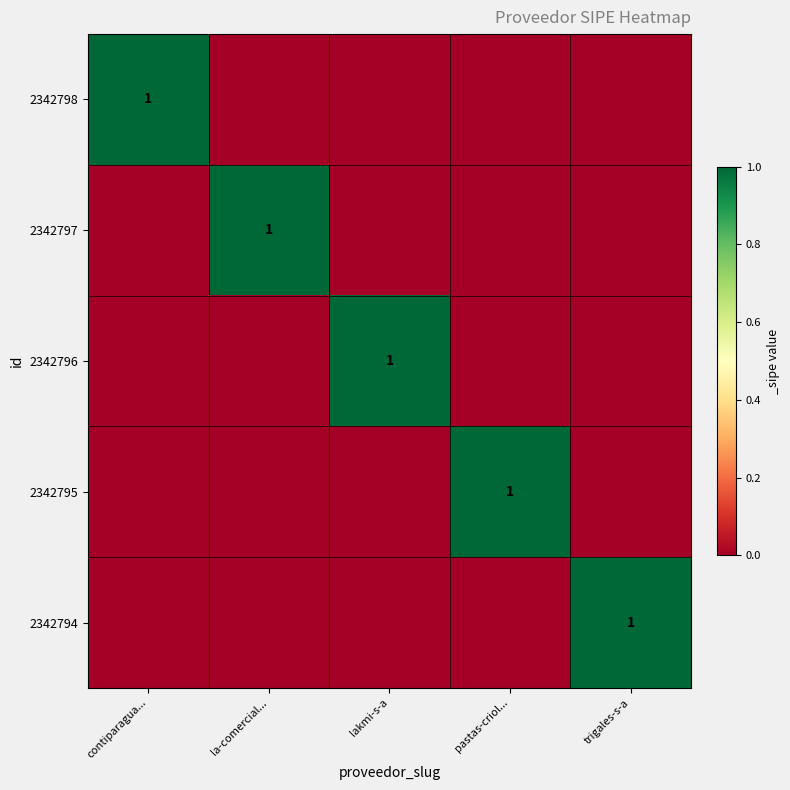

The 2342798 series shows 1 at contiparagua.... True or false?

True